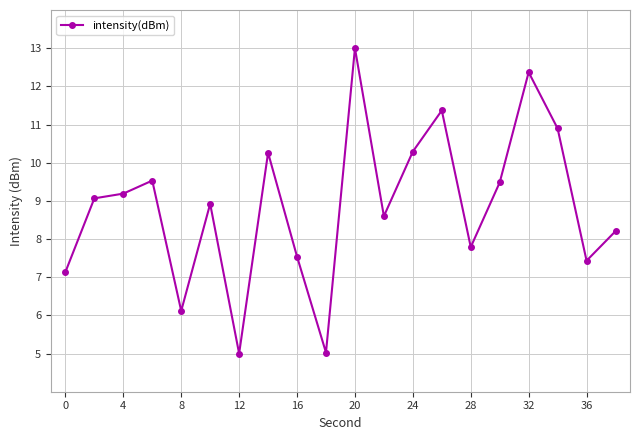

What is the value of the 16th point from the left?

9.5